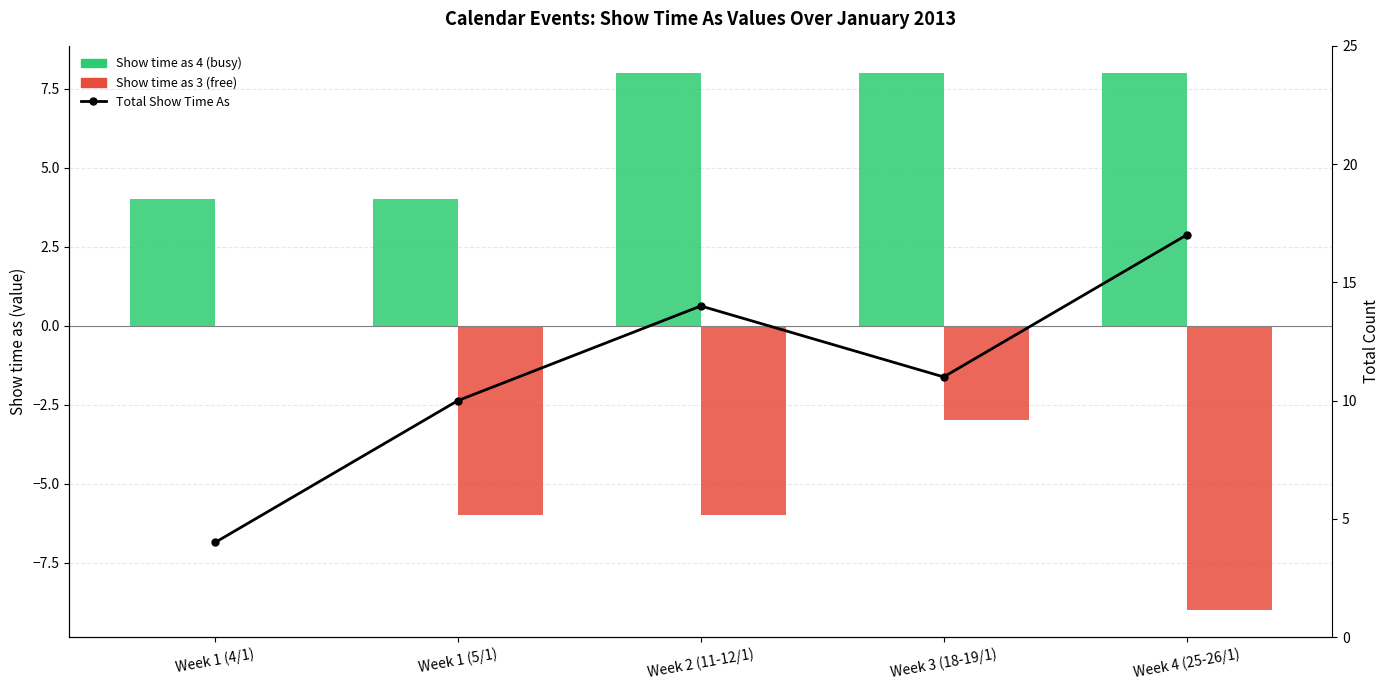

What position from the left is Week 2 (11-12/1)?

3